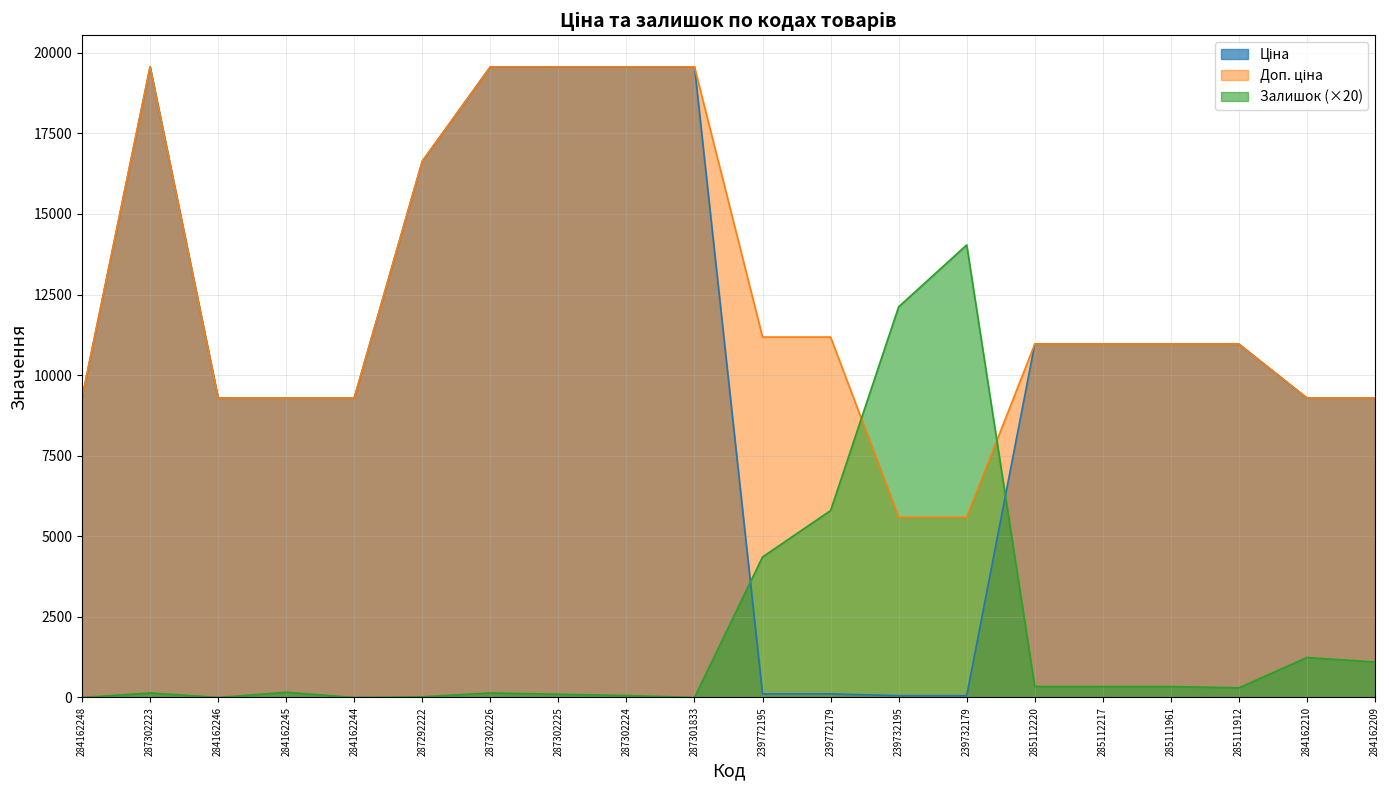

Is the value of Ціна at 284162246 greater than the value of Залишок at 287302223?

Yes